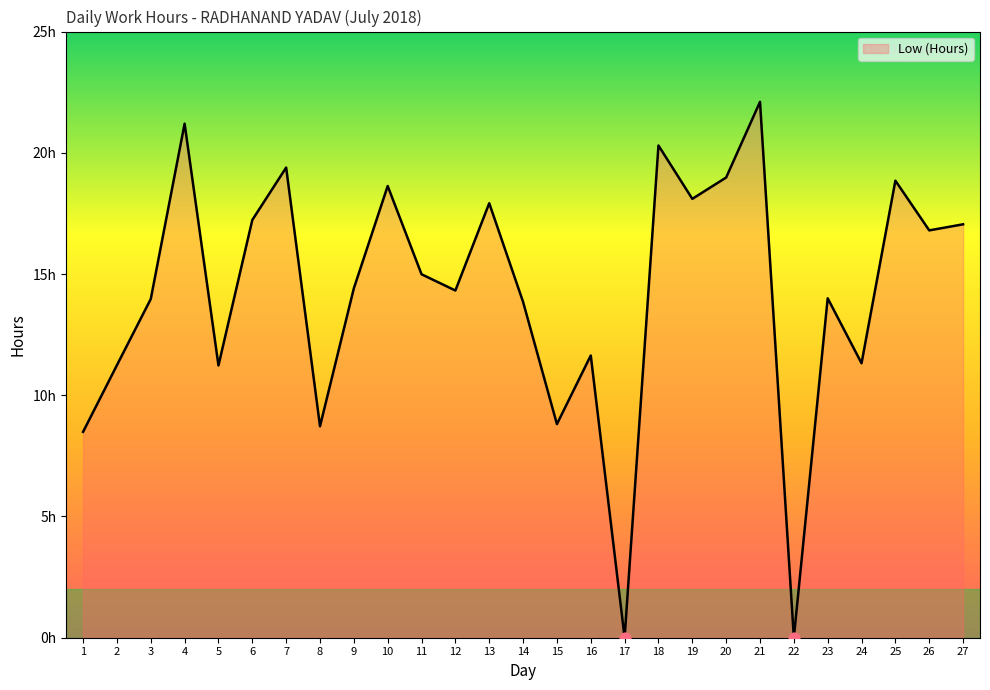

Between 15 and 9, which is larger?

9